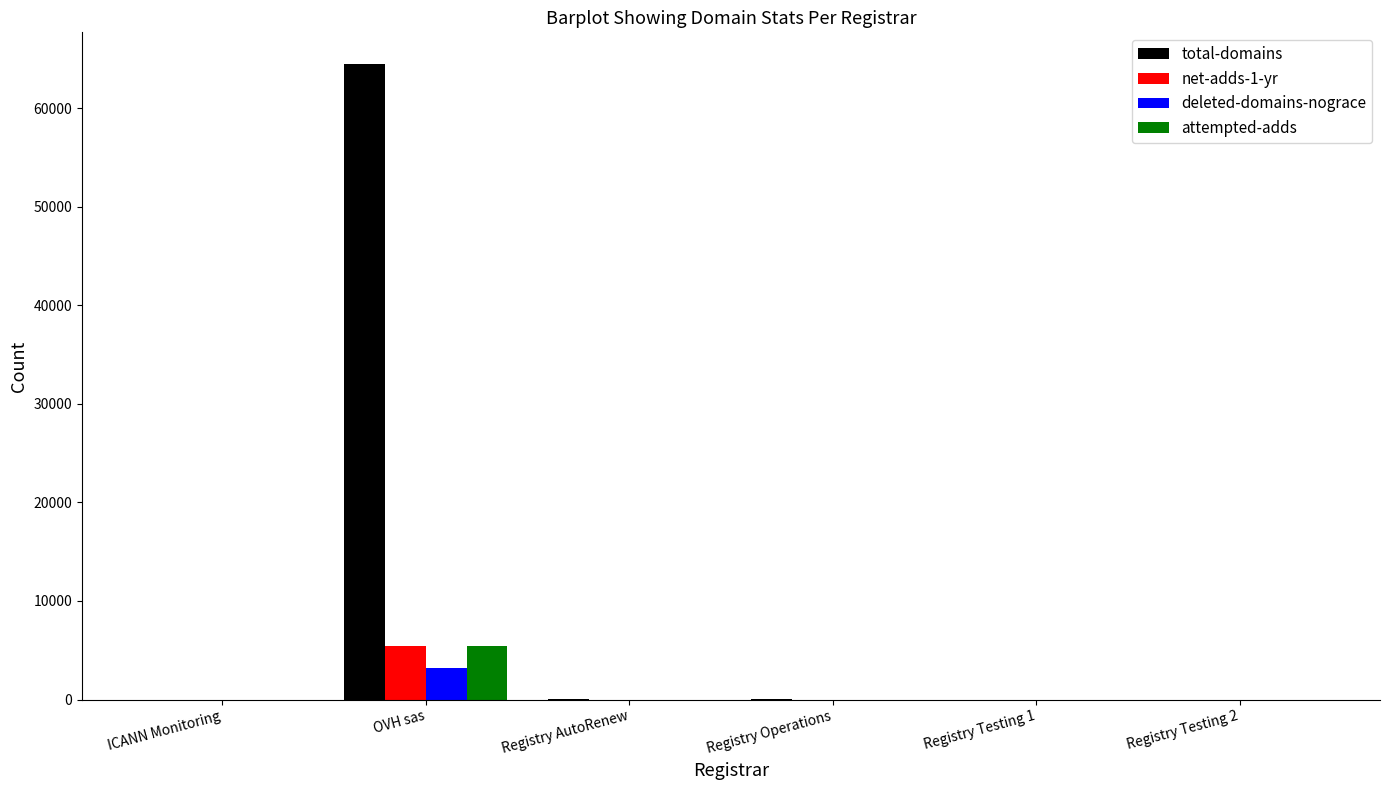

Is it true that attempted-adds equals 0 at Registry Operations?

True